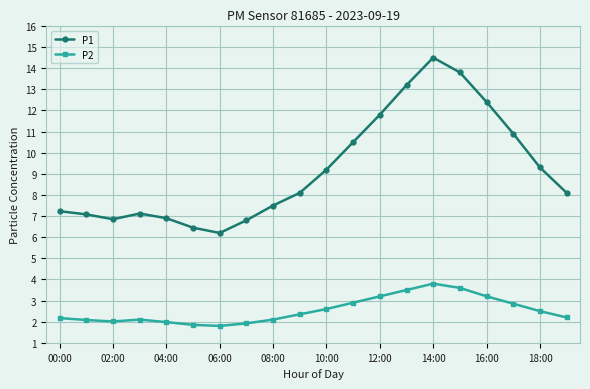

Which series has the widest spread of values?

P1